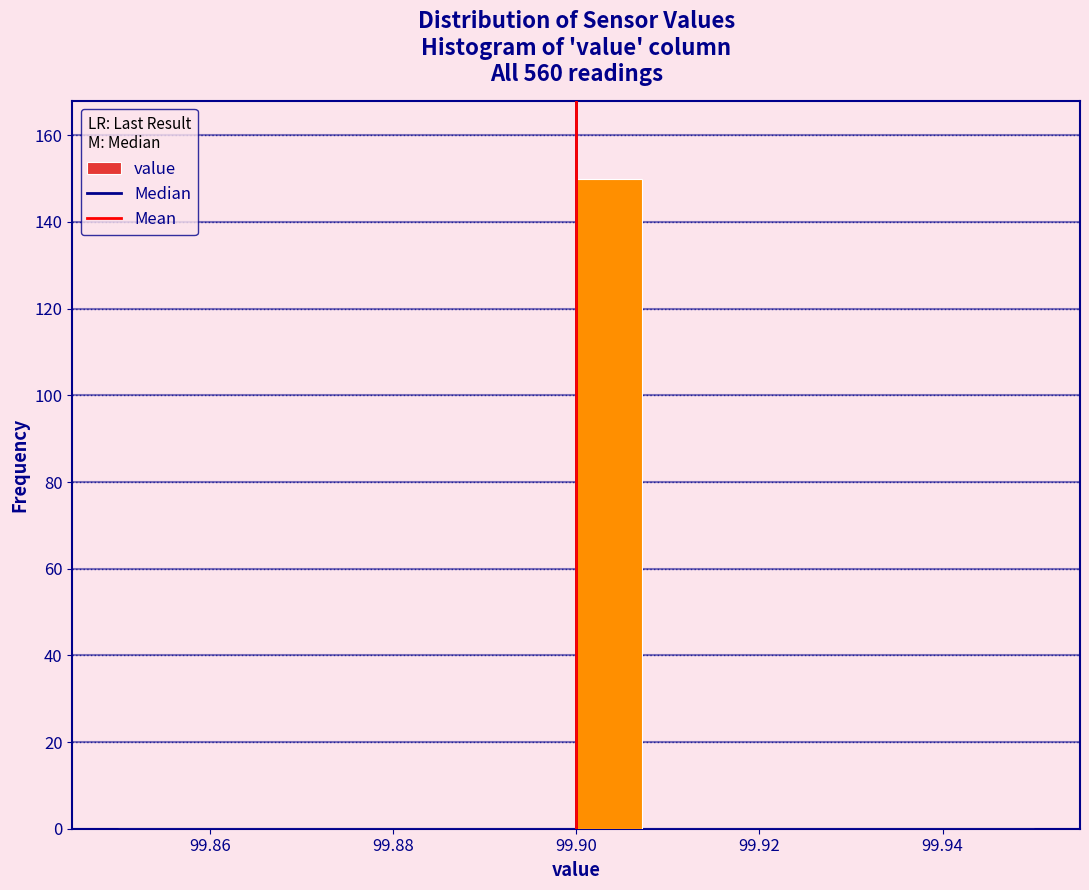

Read against the x-axis, roughly where is the centre of the tallest bar?

99.904